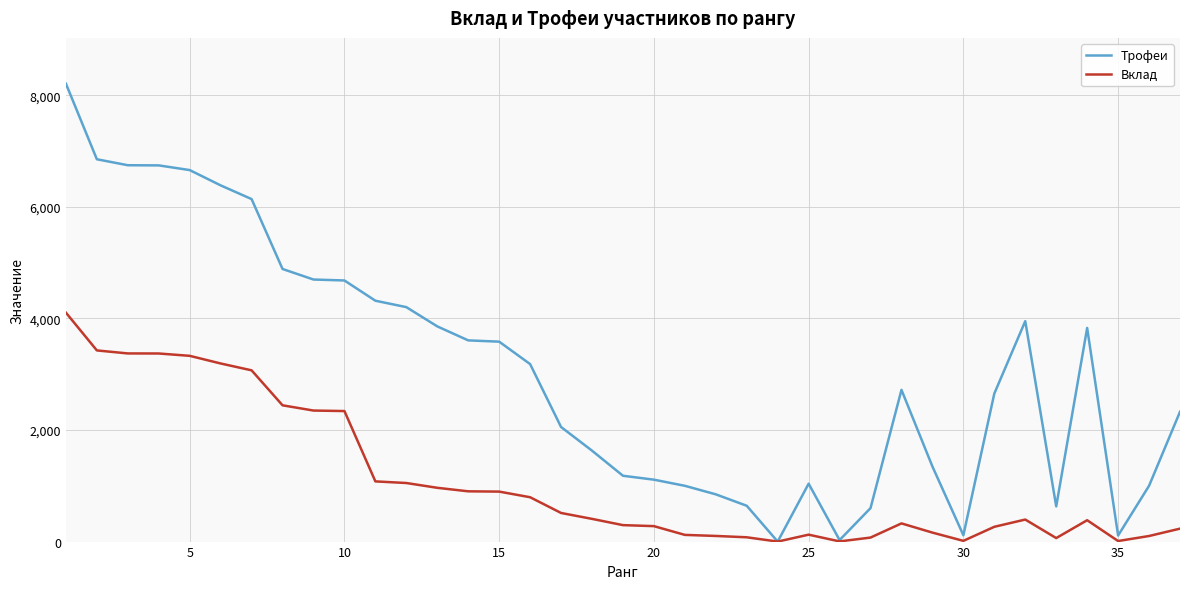

Rank the series by their average value, from highest to lowest.

Трофеи, Вклад